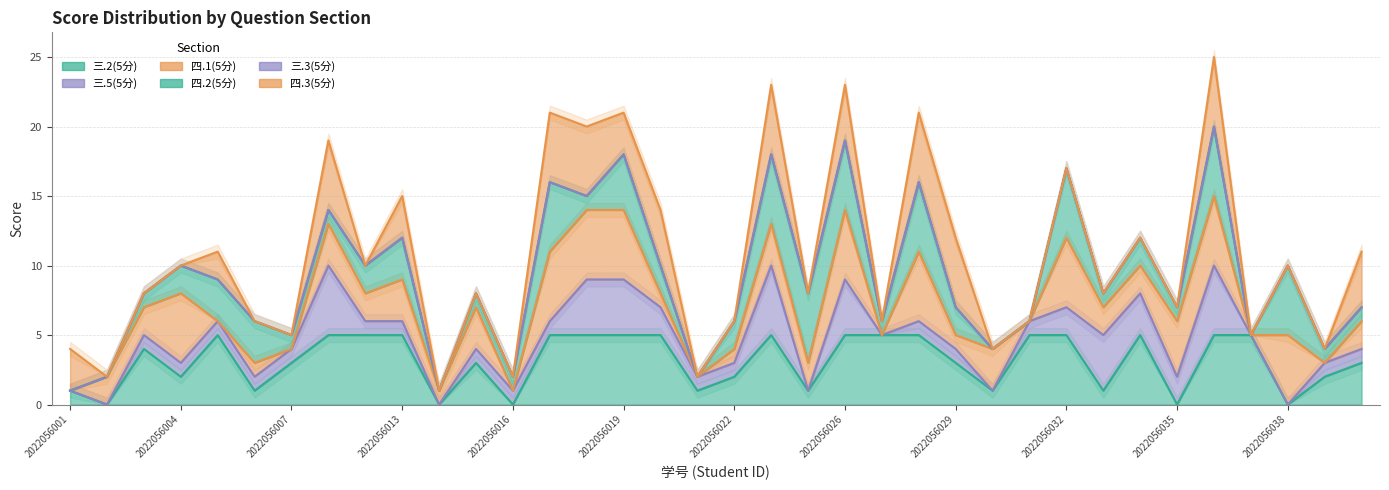

True or false: 四.2(5分) has a value of 13 at 2022056007.

False